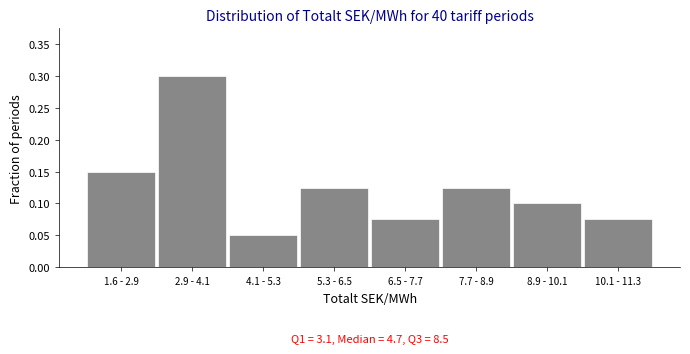

Which label corresponds to the largest value in the chart?

2.9 - 4.1